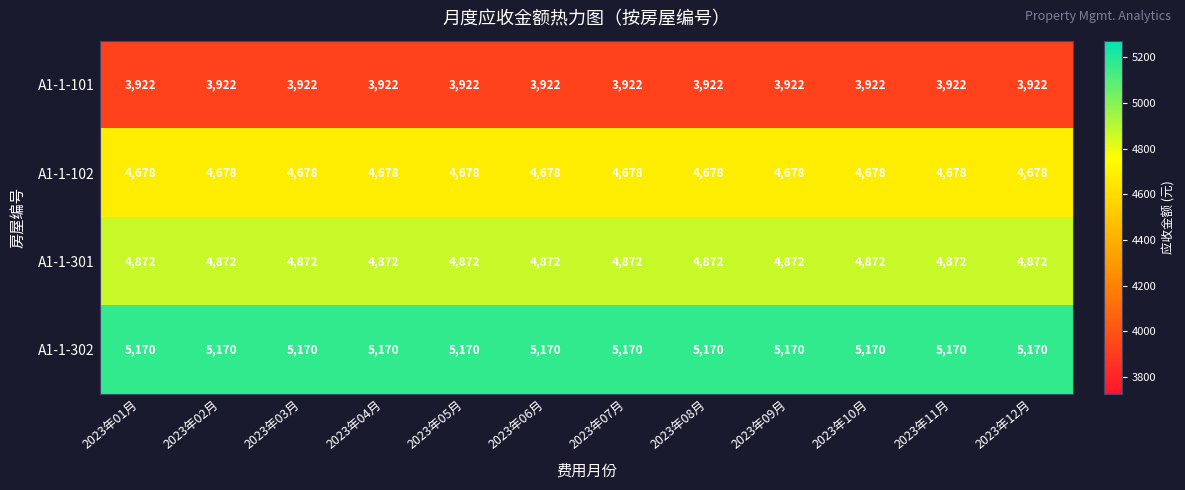

How many distinct data groups are displayed?

4